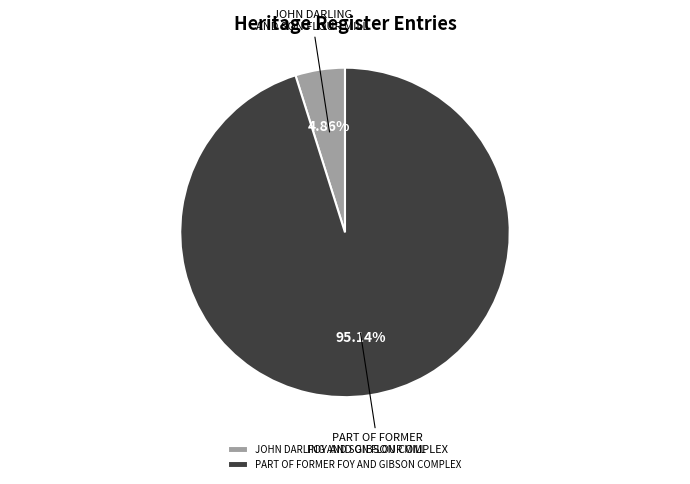

True or false: JOHN DARLING AND SON FLOUR MILL accounts for 15% of the total.

False